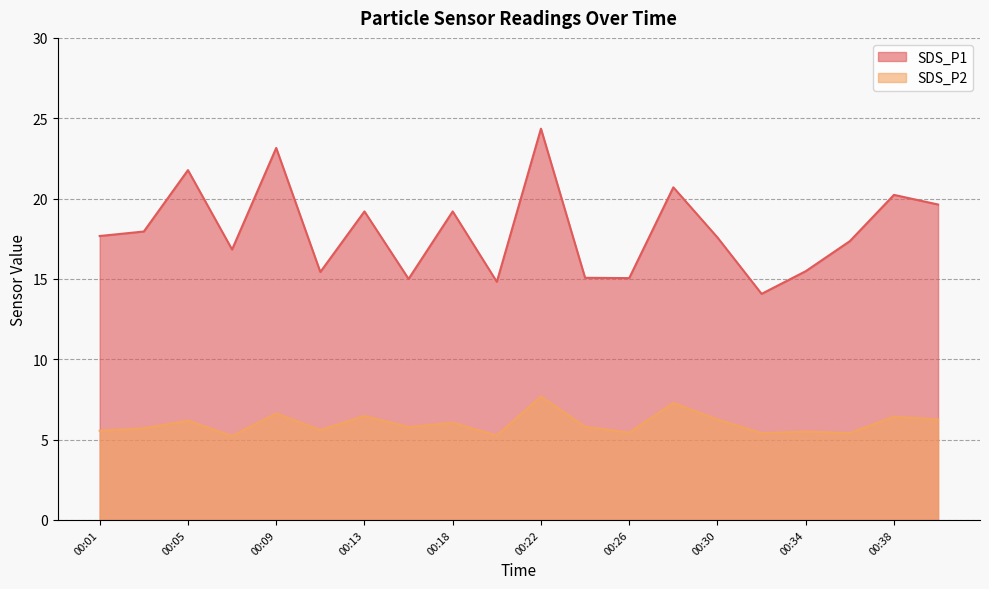

Between 00:24 and 00:28, which is larger?

00:28